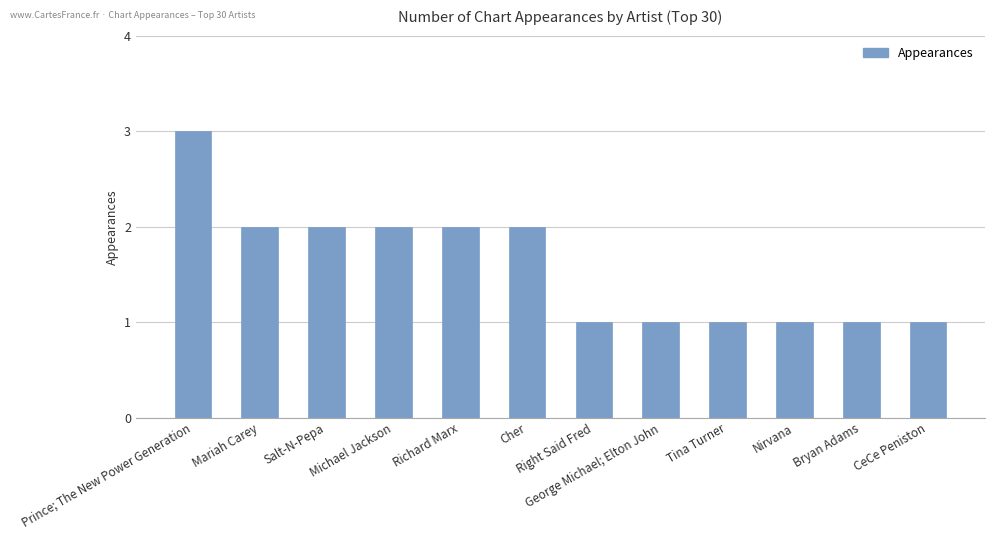

Reading right to left, extract all data points from this chart.

CeCe Peniston=1	Bryan Adams=1	Nirvana=1	Tina Turner=1	George Michael; Elton John=1	Right Said Fred=1	Cher=2	Richard Marx=2	Michael Jackson=2	Salt-N-Pepa=2	Mariah Carey=2	Prince; The New Power Generation=3